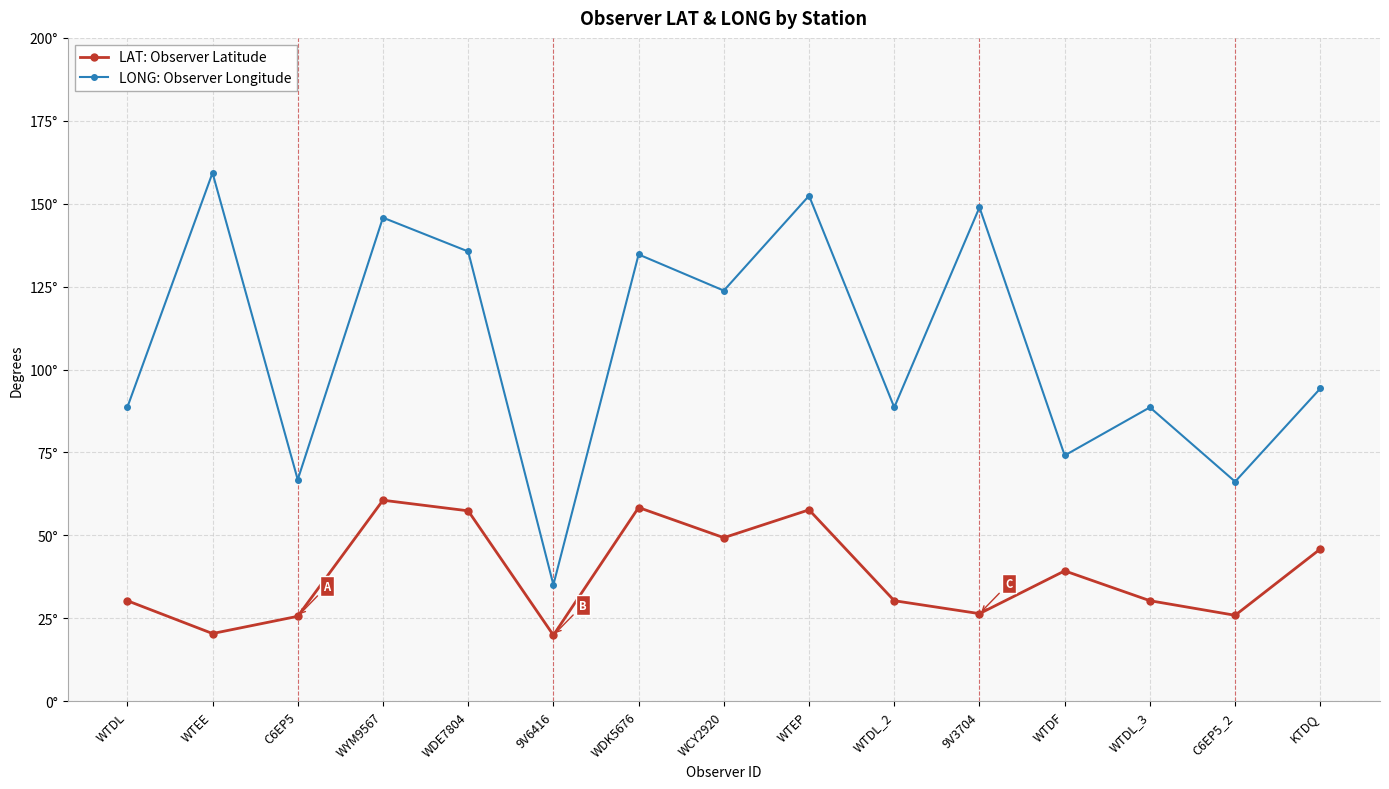

What is the label of the 4th point from the right?

WTDF